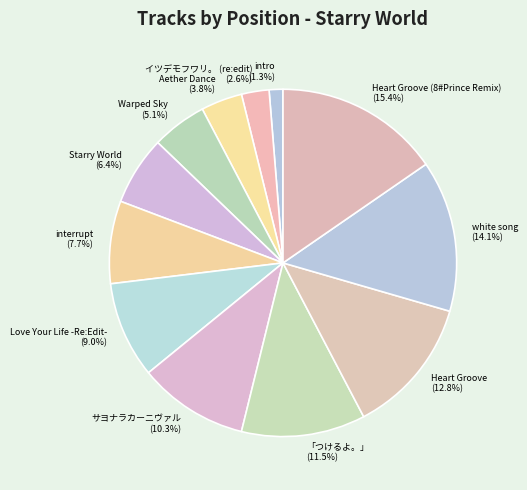

What is the ratio of the value at Aether Dance (3.8%) to the value at interrupt (7.7%)?

0.5